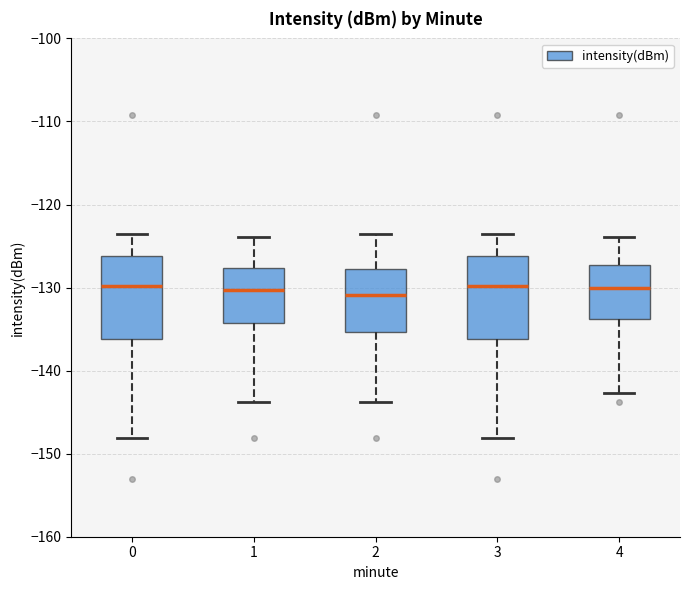

Reading left to right, transcribe this box plot: for each box, give where its median line is, the range the box spans, and where its two whiskers end, as read against the y-axis. The values are not printed on the chart, so give them approximately, as read against the axis.

0: median -130, box -136 to -126, whiskers -148 to -124
1: median -130, box -134 to -128, whiskers -144 to -124
2: median -131, box -135 to -128, whiskers -144 to -124
3: median -130, box -136 to -126, whiskers -148 to -124
4: median -130, box -134 to -127, whiskers -143 to -124